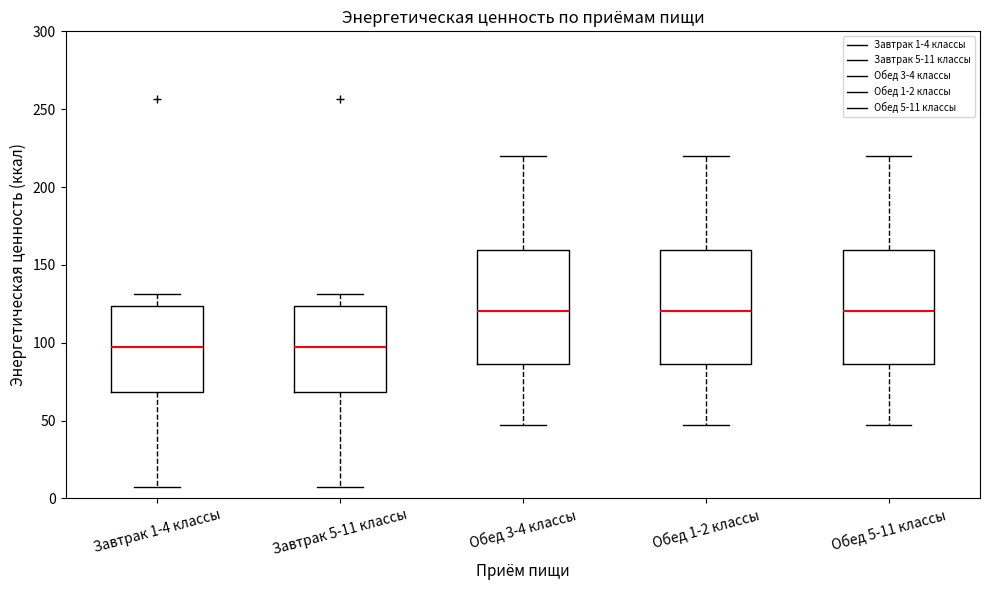

Reading left to right, read every box against the y-axis: the position of its median line, the range the box covers, and the ends of its whiskers. The values are not printed on the chart, so give them approximately, as read against the axis.

Завтрак 1-4 классы: median 95, box 70 to 125, whiskers 5 to 130
Завтрак 5-11 классы: median 95, box 70 to 125, whiskers 5 to 130
Обед 3-4 классы: median 120, box 85 to 160, whiskers 45 to 220
Обед 1-2 классы: median 120, box 85 to 160, whiskers 45 to 220
Обед 5-11 классы: median 120, box 85 to 160, whiskers 45 to 220